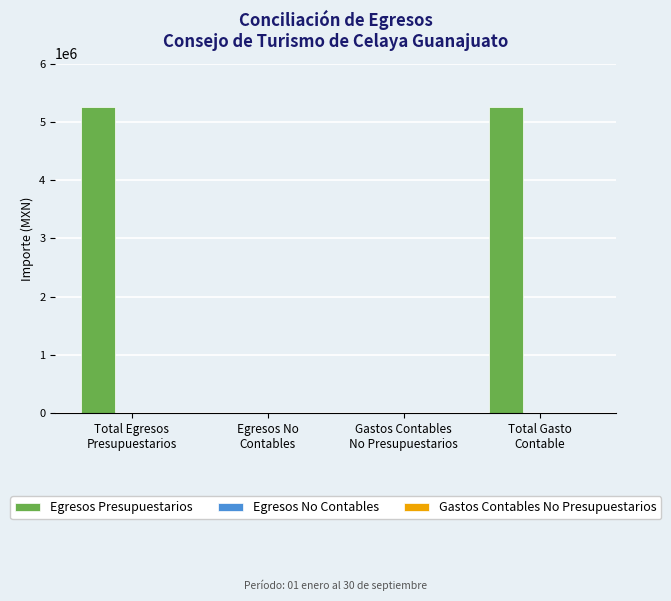

Are the bars horizontal?

No